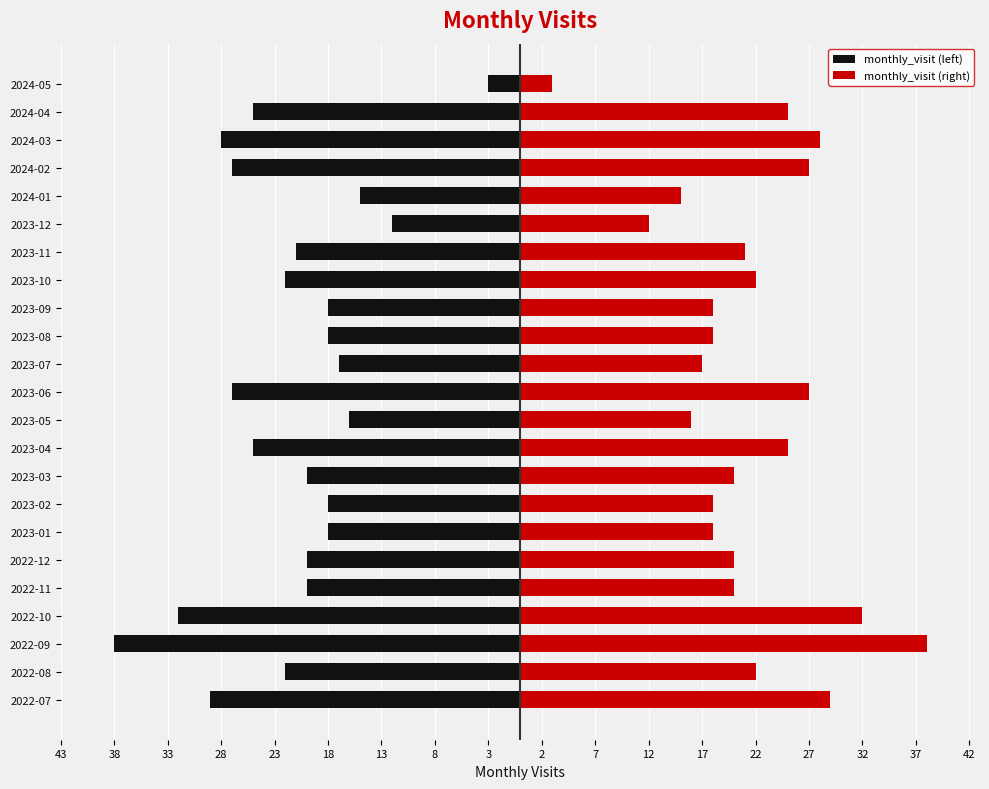

List the series in order of their peak value, highest first.

monthly_visit (right), monthly_visit (left)